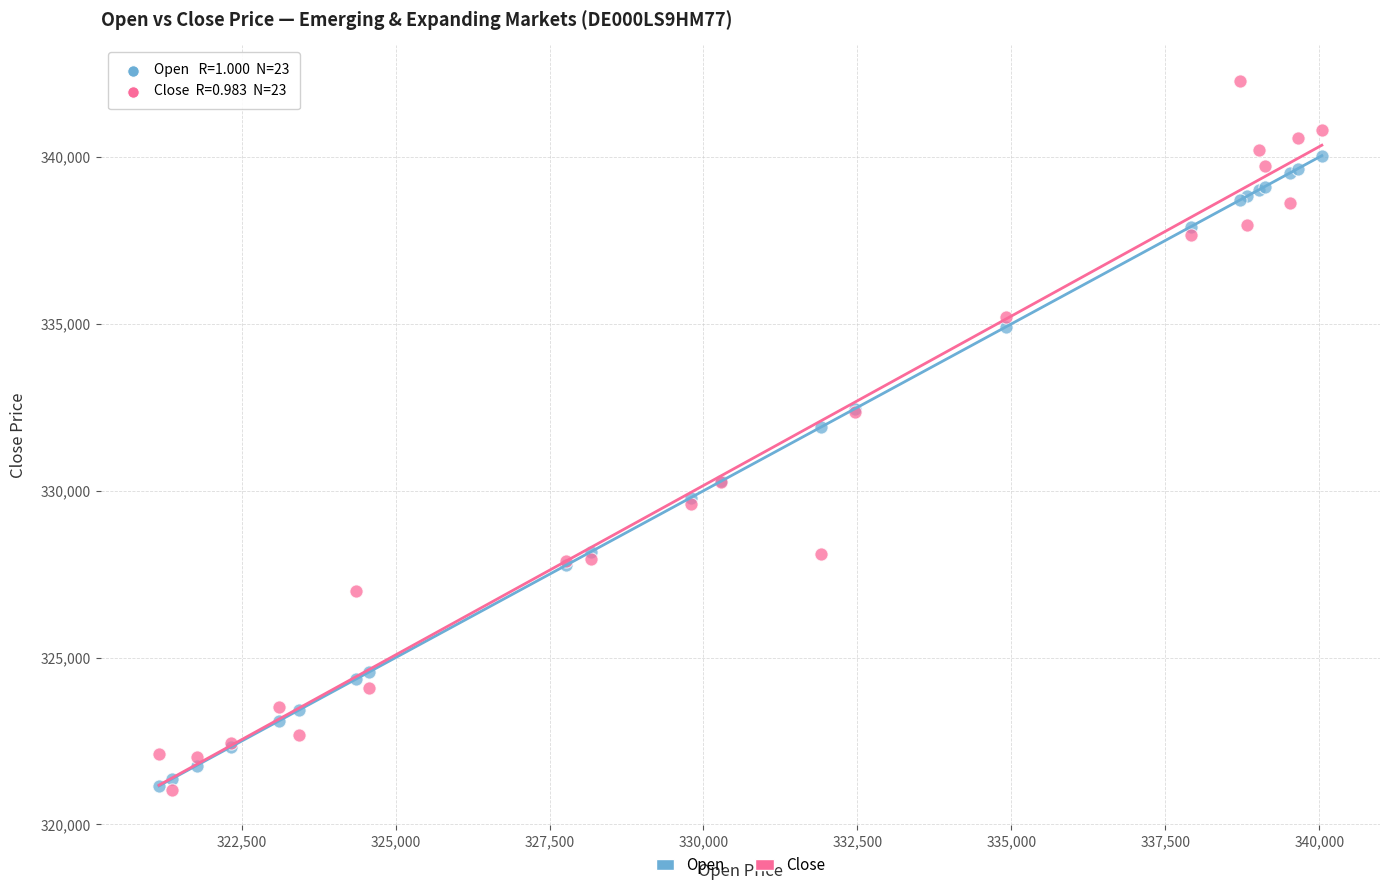

What is the X range (max minus min) for the scatter plot?

18886